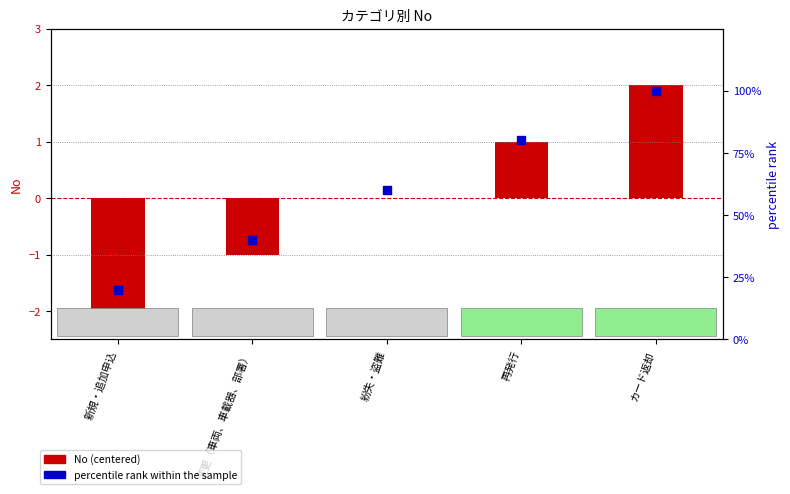

What are all the series names shown in the legend?

No (centered), percentile rank within the sample